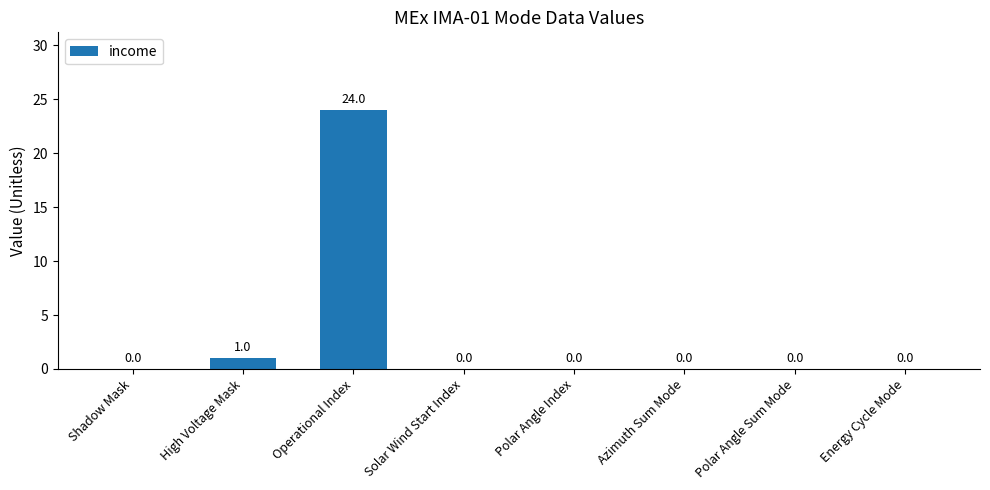

Which has a higher value, High Voltage Mask or Polar Angle Sum Mode?

High Voltage Mask